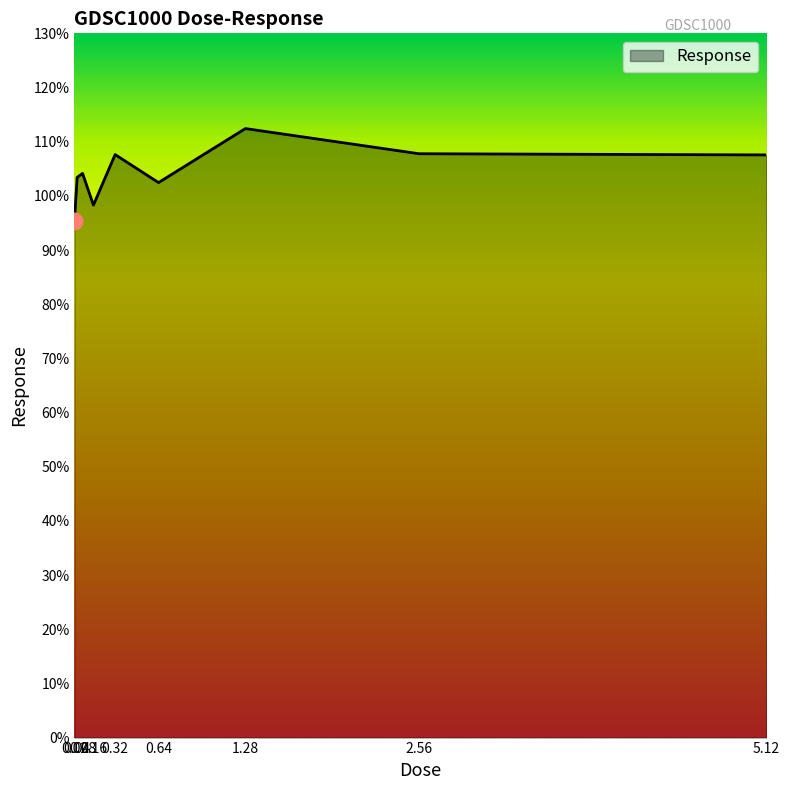

What is the difference between the maximum and minimum values?

17.1